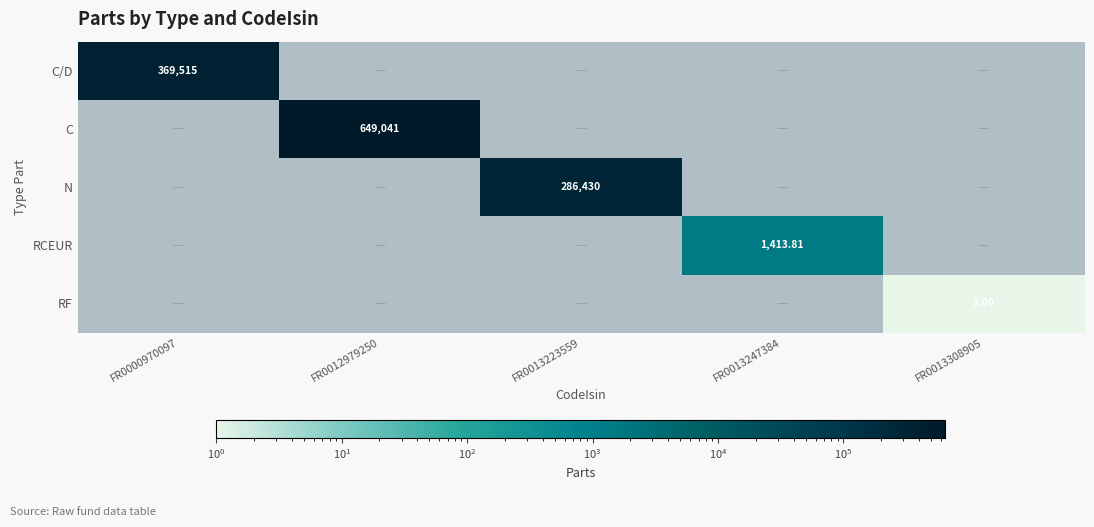

Which series has the largest range (max minus min)?

C